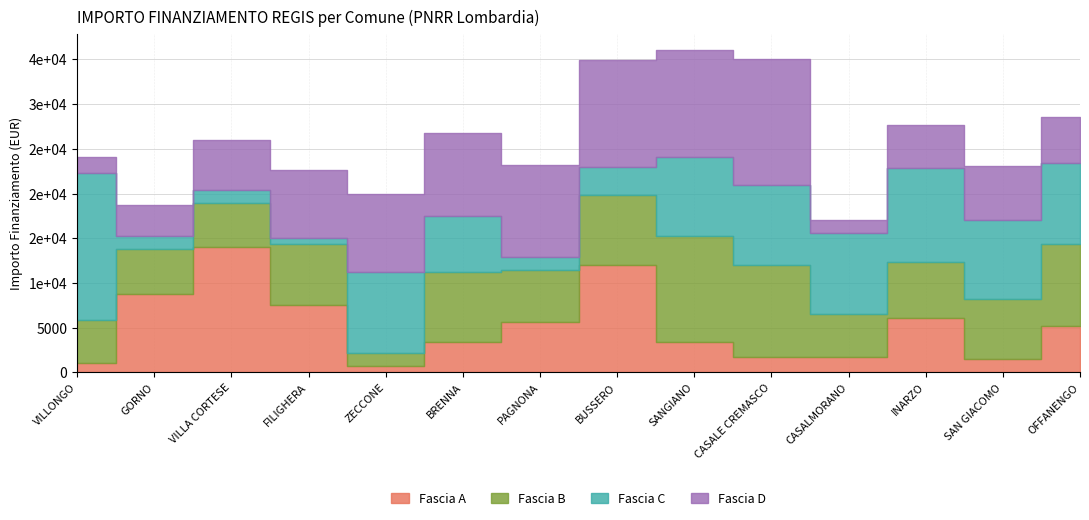

Is it true that Fascia C equals 6318 at BRENNA?

True